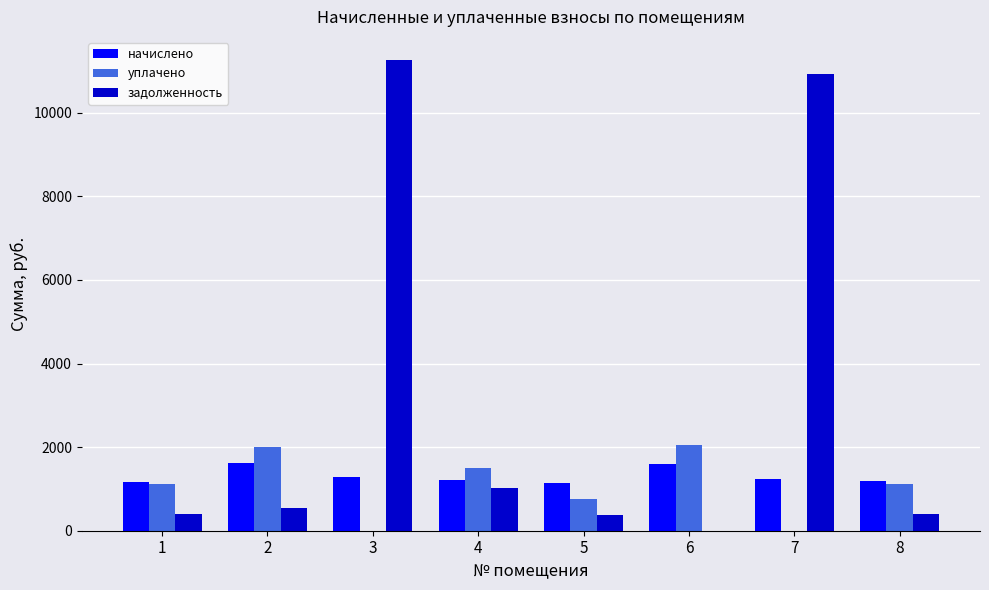

The value of уплачено at 3 is -1194.2. True or false?

False